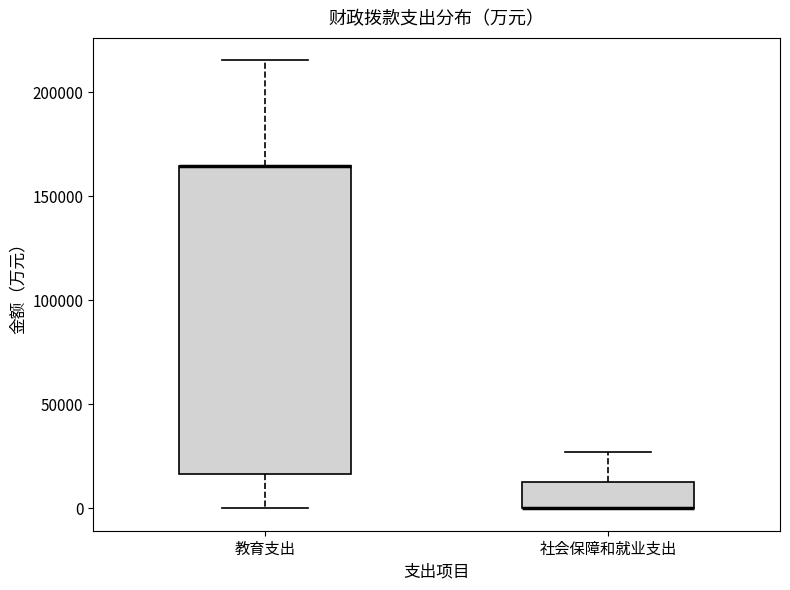

Reading left to right, read every box against the y-axis: the position of its median line, the range the box covers, and the ends of its whiskers. The values are not printed on the chart, so give them approximately, as read against the axis.

教育支出: median 165000 (drawn on the box's upper edge), box 15000 to 165000, whiskers 0 to 215000
社会保障和就业支出: median 0 (drawn on the box's lower edge), box 0 to 15000, whiskers 0 to 25000